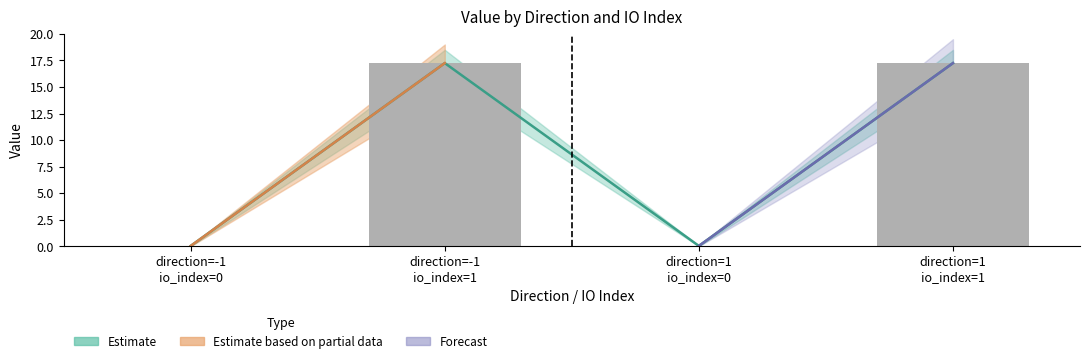

Is the value of value at direction=-1 io_index=0 greater than the value of io_index at direction=-1 io_index=1?

No